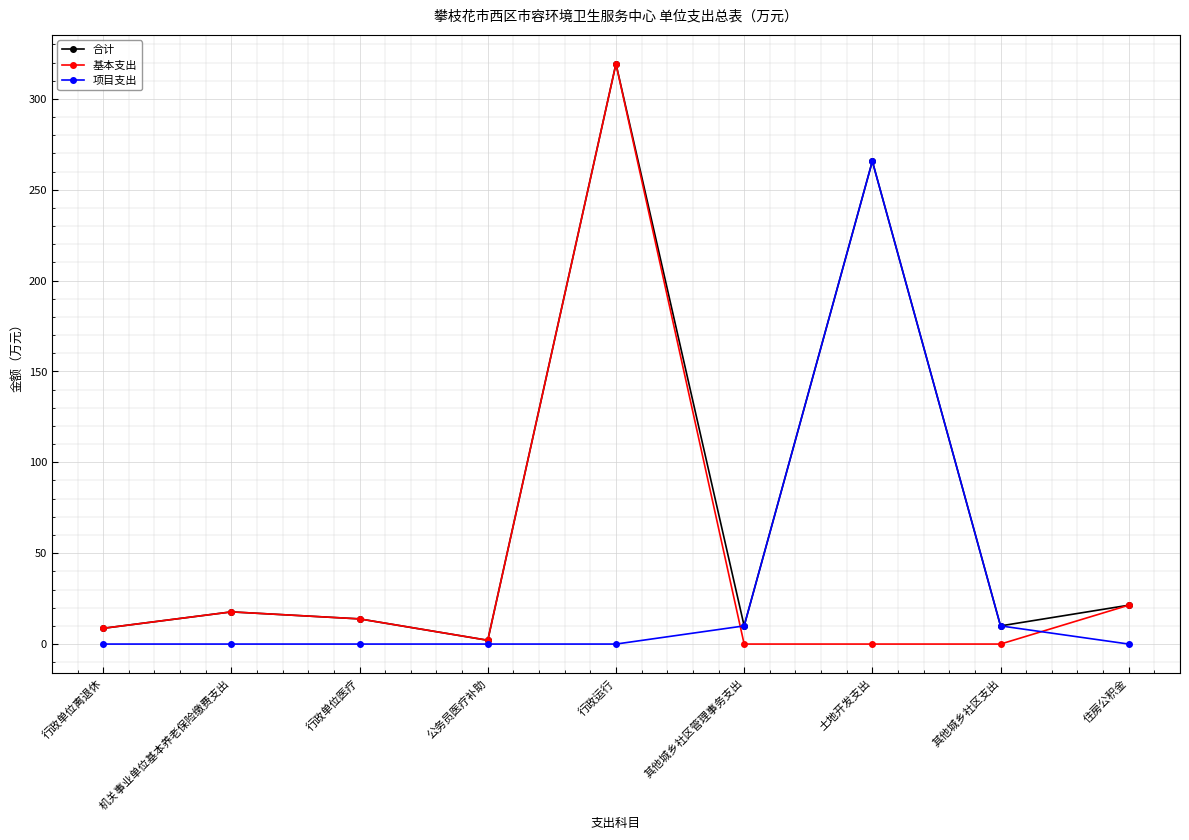

Which series has the largest total across all categories?

合计